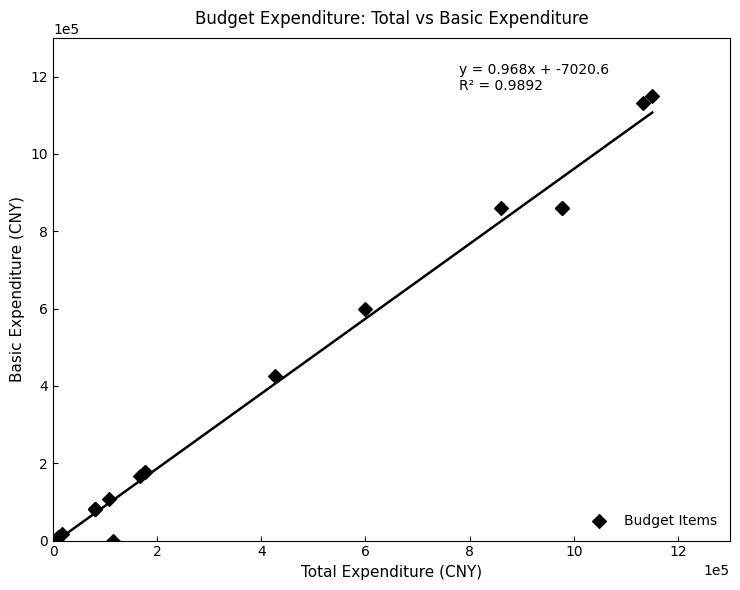

What Y value in the scatter plot is closest to 575289?

598571.4